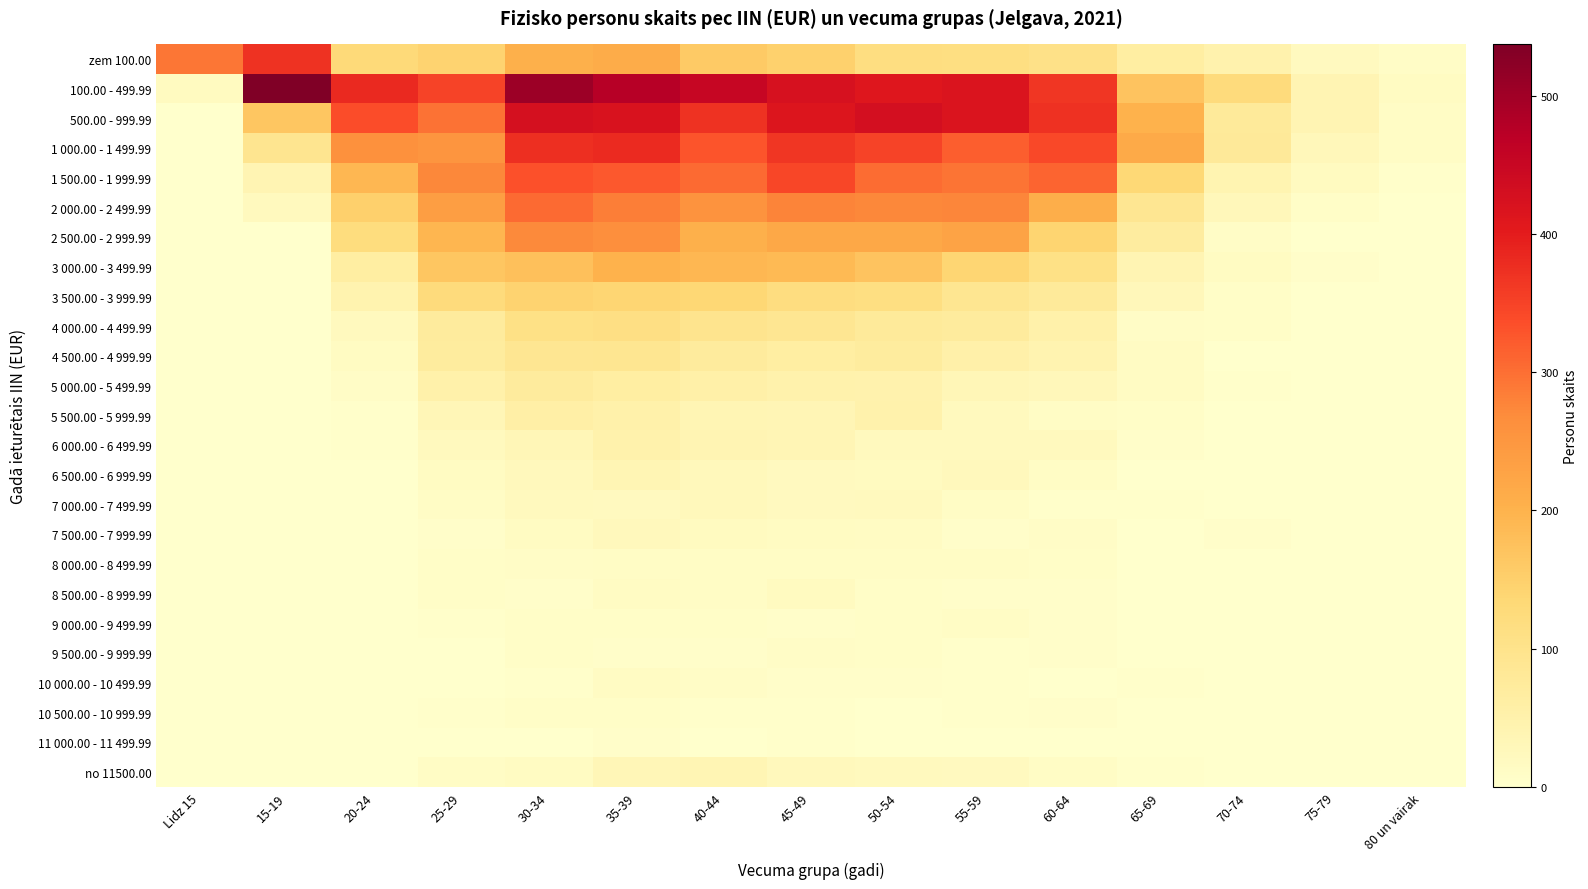

At how many categories does at least one series exceed 438?

4